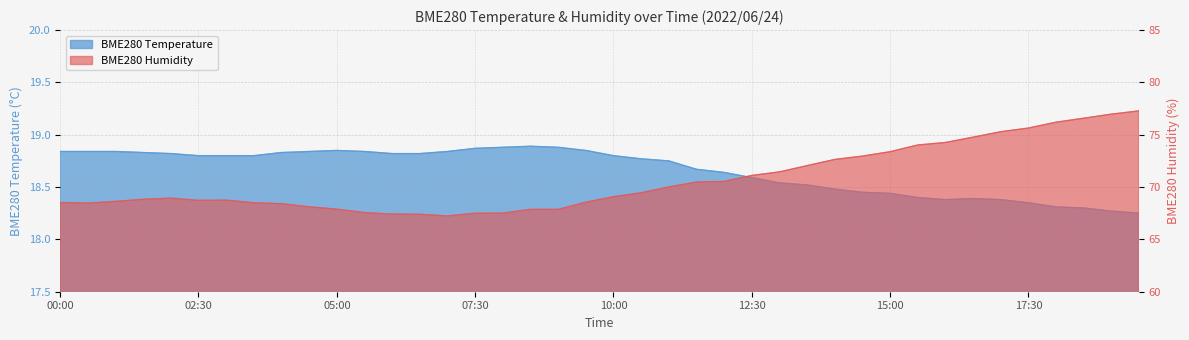

True or false: BME280_humidity and BME280_temperature cross at least once.

False